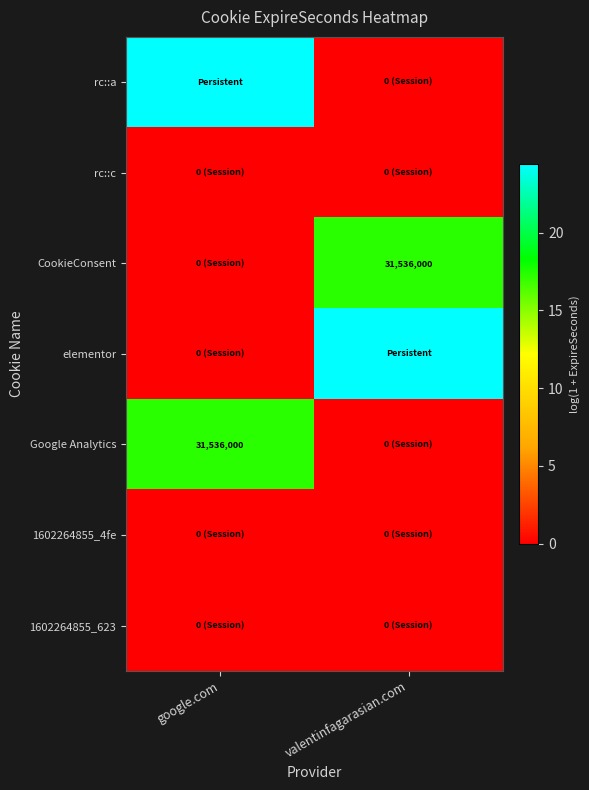

How many data points does each series have?

2